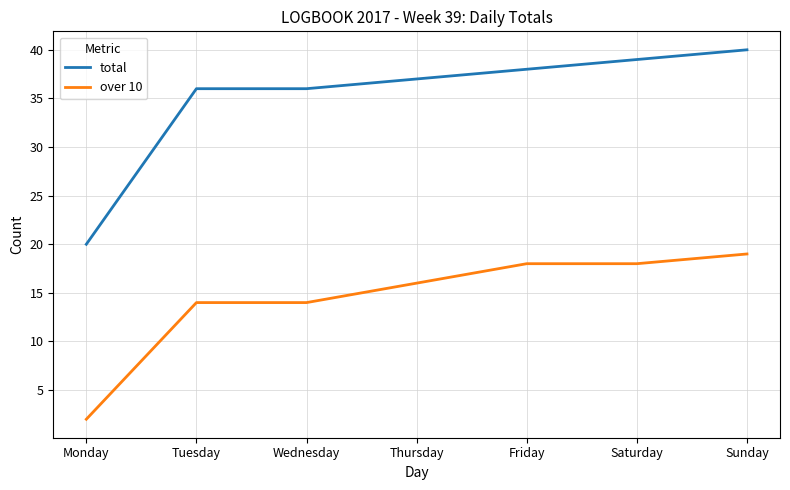

True or false: total has a value of 32 at Monday.

False